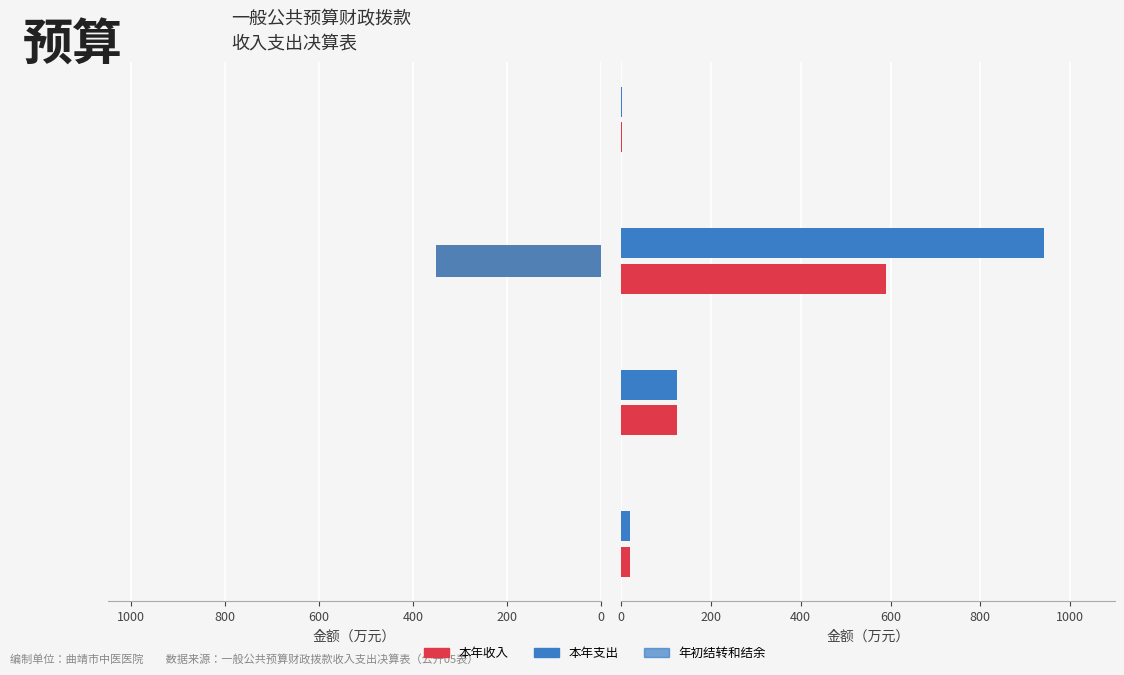

Is it true that 本年支出 equals 1654.4 at 400?

False